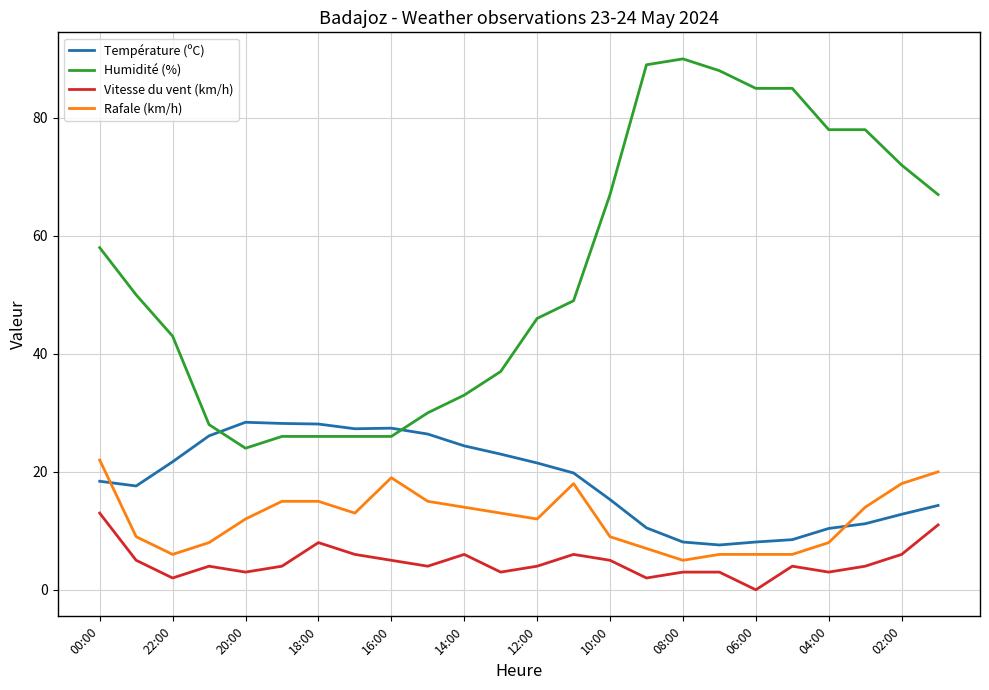

Rank the series by their maximum value, from highest to lowest.

Humidité (%), Température (ºC), Rafale (km/h), Vitesse du vent (km/h)